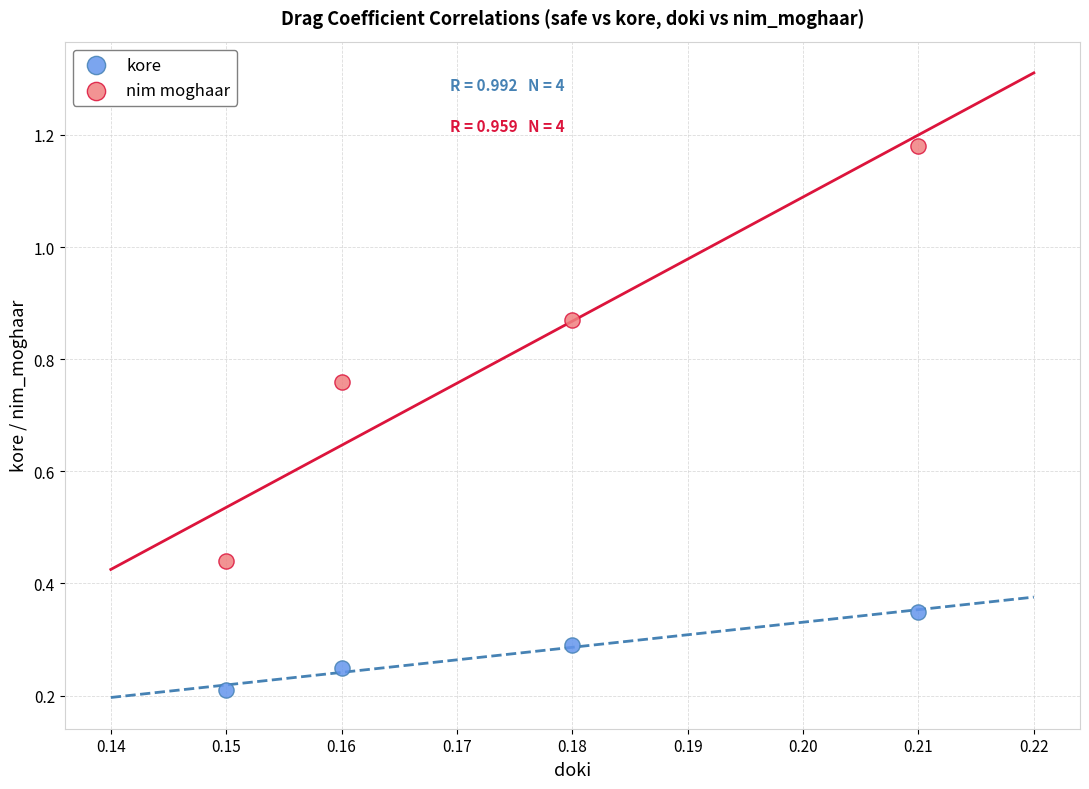

Which series has the widest spread of Y values?

nim moghaar